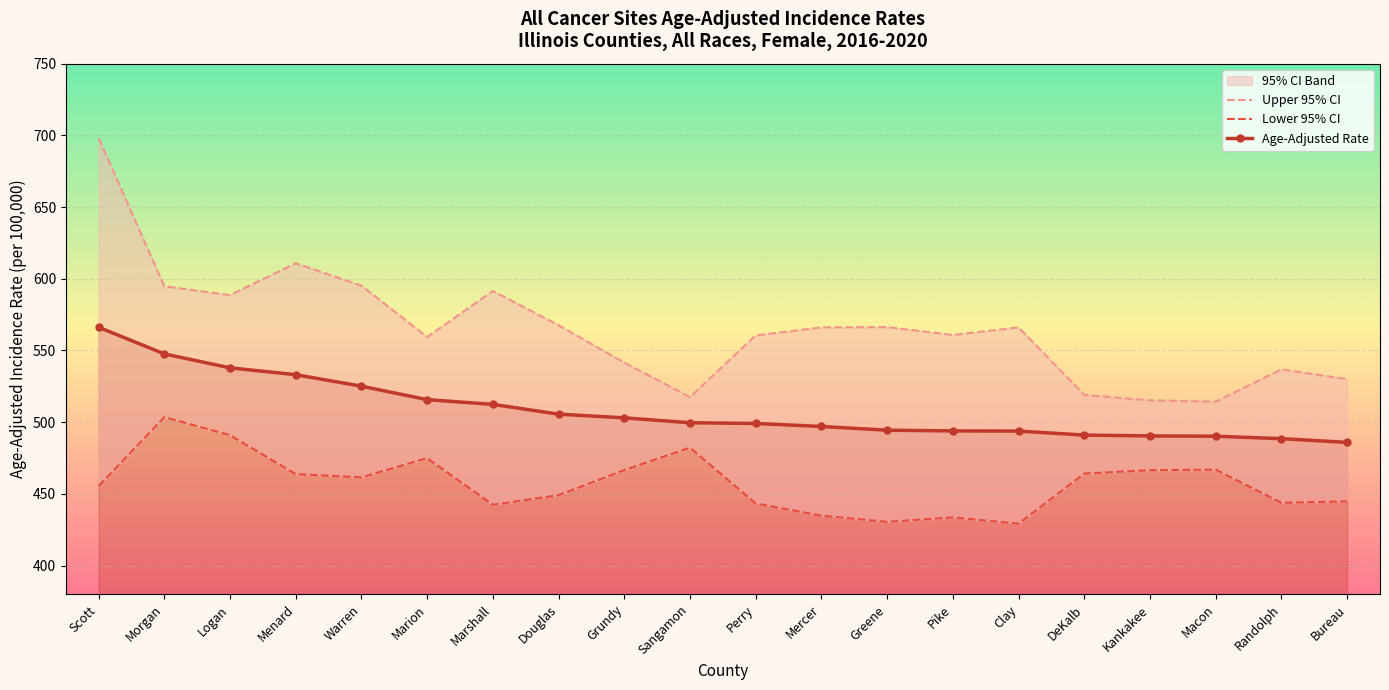

What is the approximate value of Lower 95% CI at Menard?

463.8